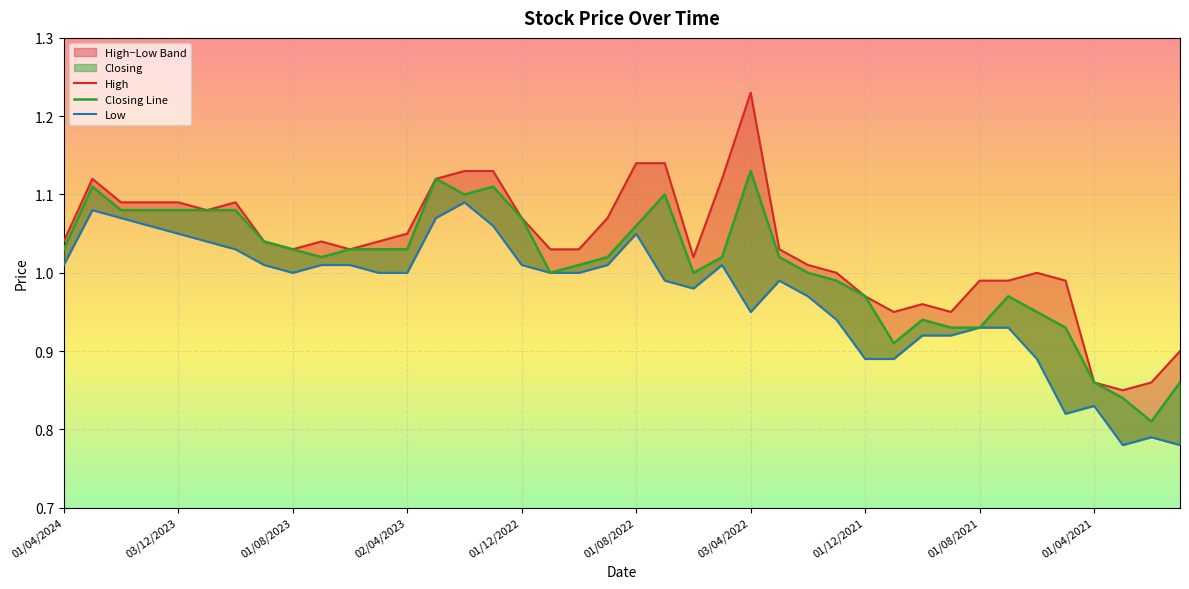

List the labels in order of High value, smallest first.

01/03/2021, 01/04/2021, 01/02/2021, 03/01/2021, 01/11/2021, 01/09/2021, 03/10/2021, 01/12/2021, 01/08/2021, 01/07/2021, 02/05/2021, 02/01/2022, 01/06/2021, 01/02/2022, 01/06/2022, 01/08/2023, 04/06/2023, 01/11/2022, 02/10/2022, 01/03/2022, 01/04/2024, 03/09/2023, 02/07/2023, 01/05/2023, 02/04/2023, 01/12/2022, 01/09/2022, 01/11/2023, 01/02/2024, 02/01/2024, 03/12/2023, 01/10/2023, 03/03/2024, 01/03/2023, 08/05/2022, 01/02/2023, 02/01/2023, 01/08/2022, 03/07/2022, 03/04/2022